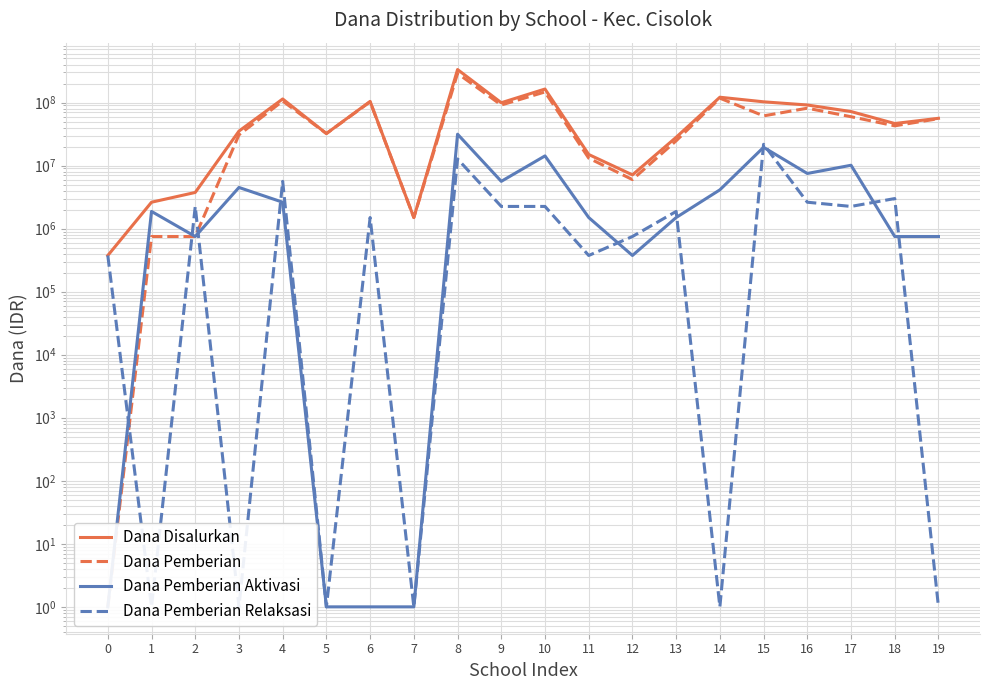

Which label corresponds to the largest value in the chart?

8